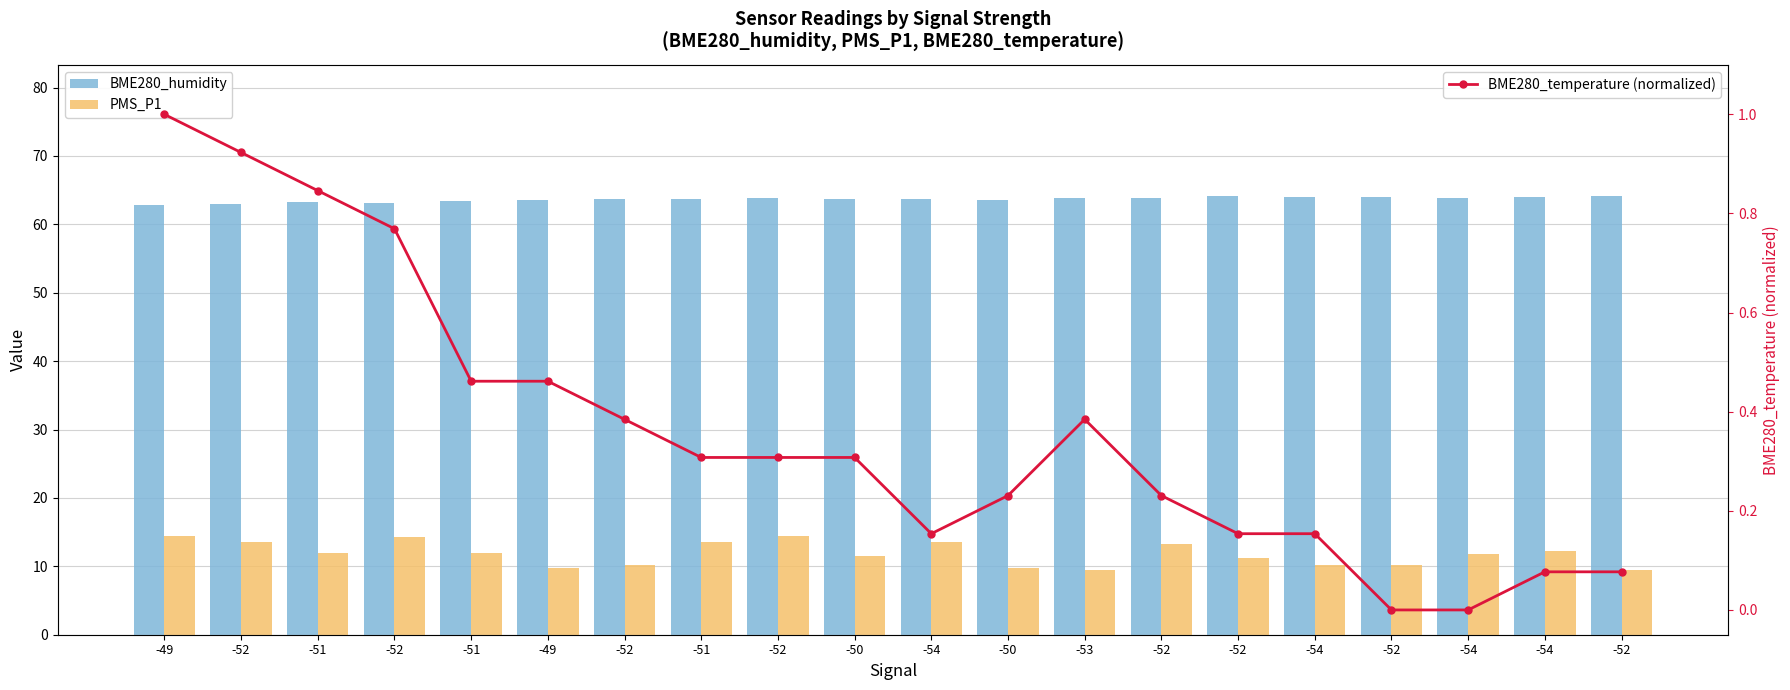

The BME280_humidity series shows 63.7 at -51. True or false?

True